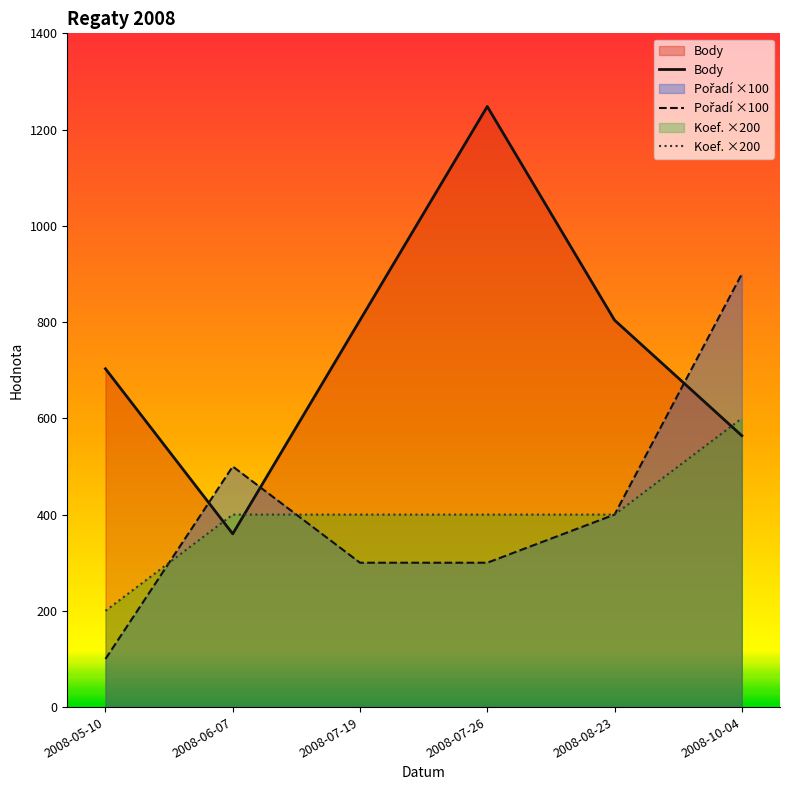

What is the maximum value for Koef. ×200?

600